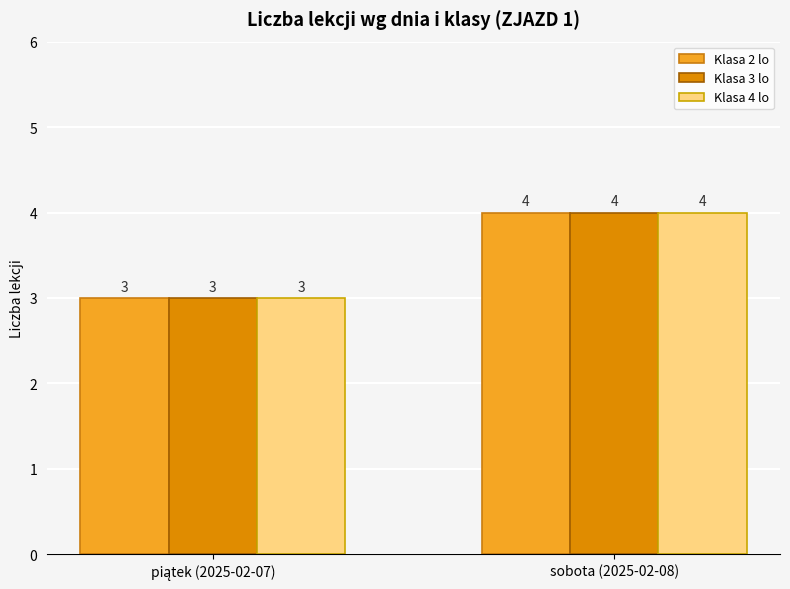

At which label does Klasa 2 lo reach its peak?

sobota (2025-02-08)